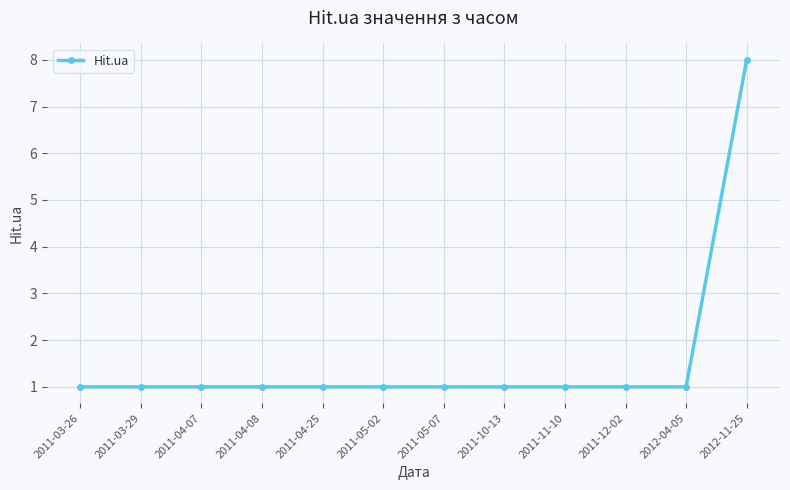

What is the change in value from 2011-05-07 to 2012-11-25?

+7